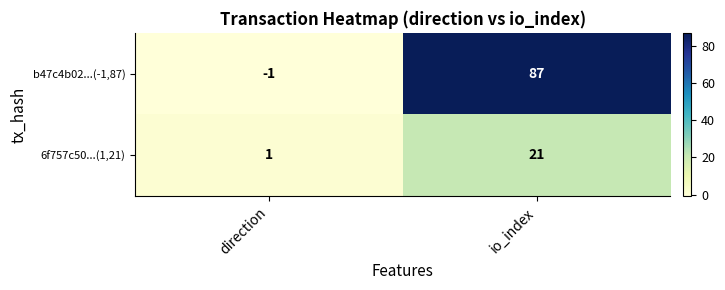

Reading right to left, what are all the values shown in this chart?

b47c4b02...(-1,87): io_index=87	direction=-1
6f757c50...(1,21): io_index=21	direction=1